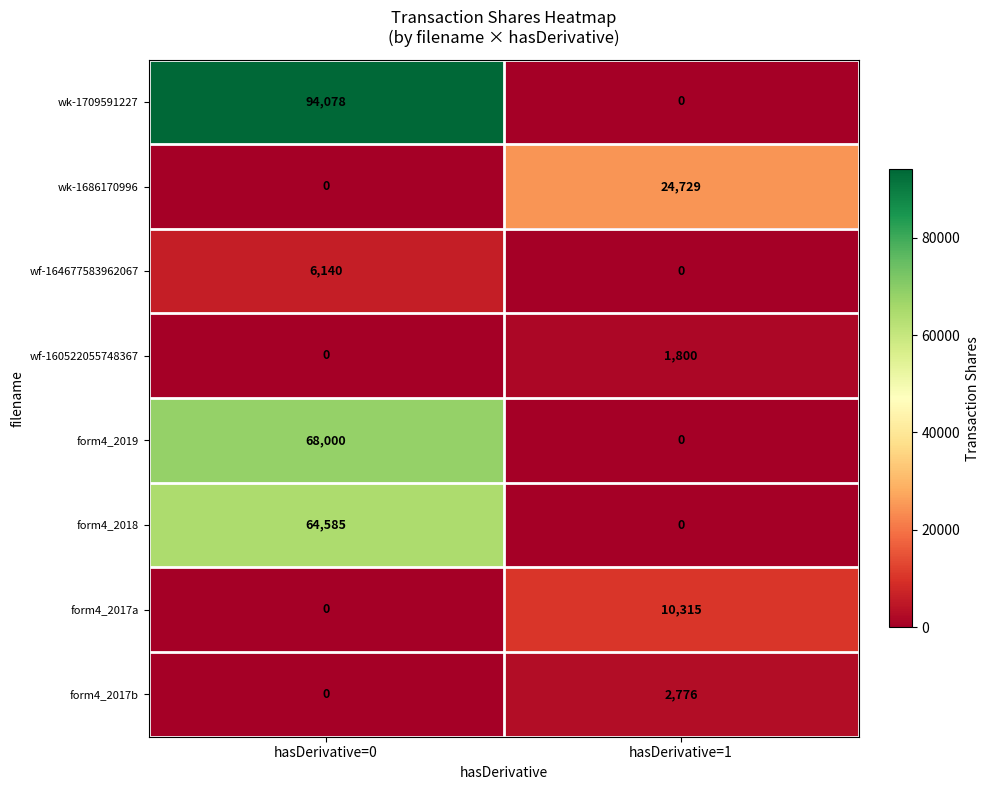

What is the difference between the highest and lowest values at hasDerivative=0?

94078